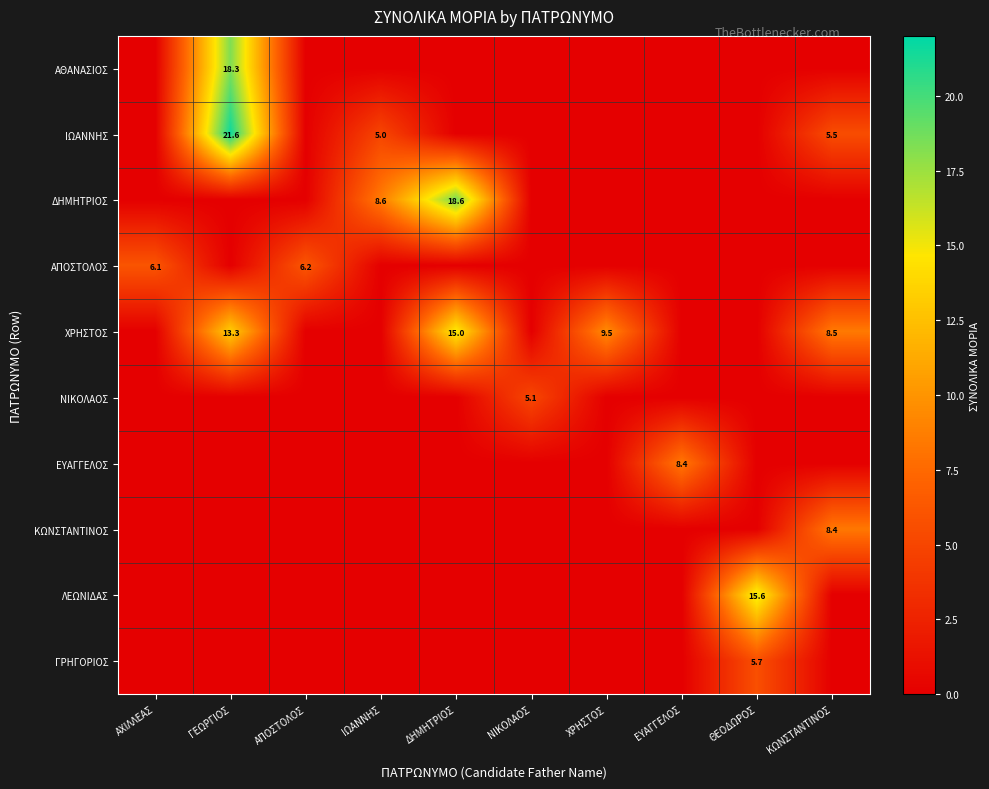

True or false: ΔΗΜΗΤΡΙΟΣ has a value of 4.9 at ΙΩΑΝΝΗΣ.

False